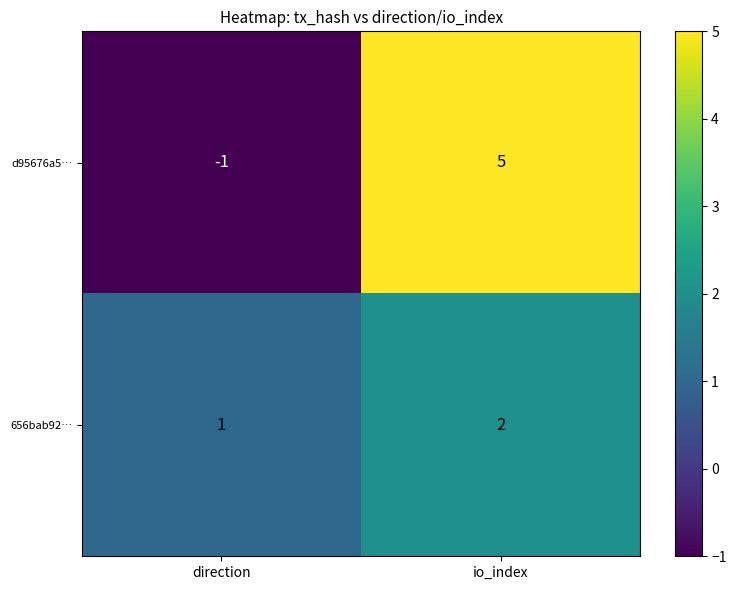

Reading right to left, extract all data points from this chart.

d95676a5…: 5	-1
656bab92…: 2	1